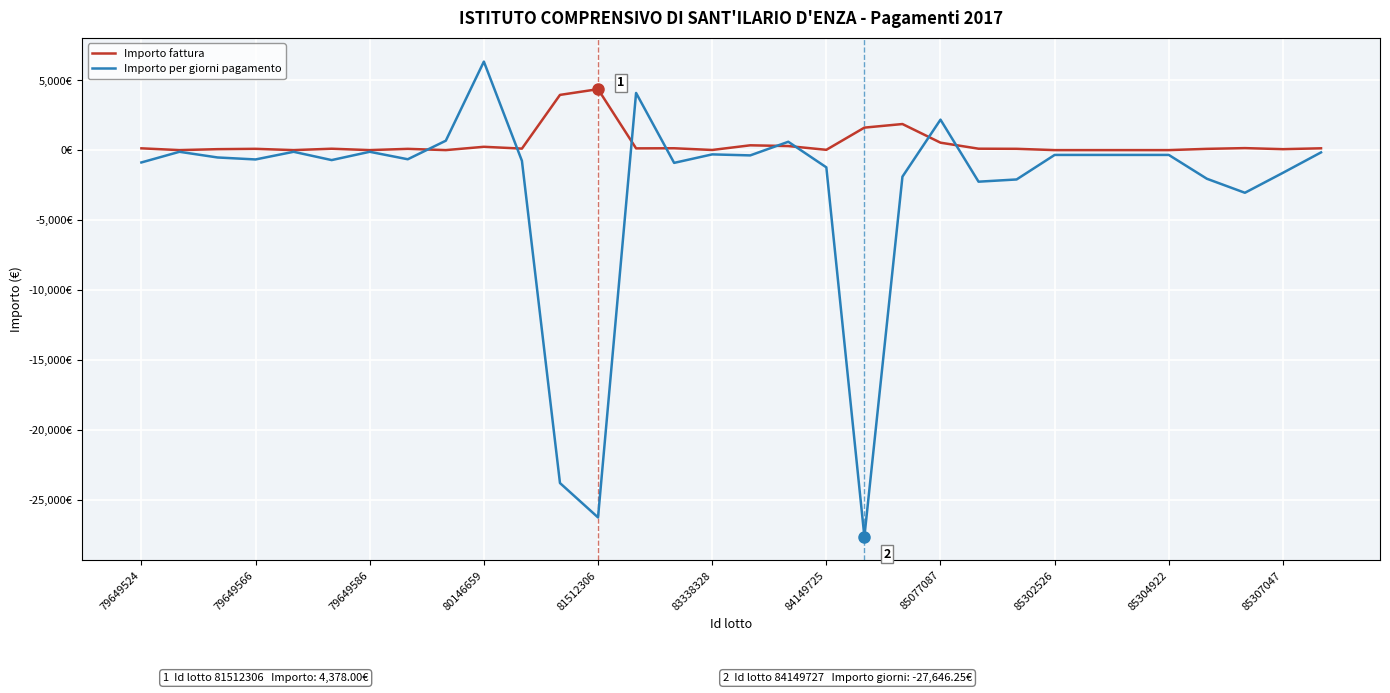

At which label is Importo per giorni pagamento closest to -10648?

29